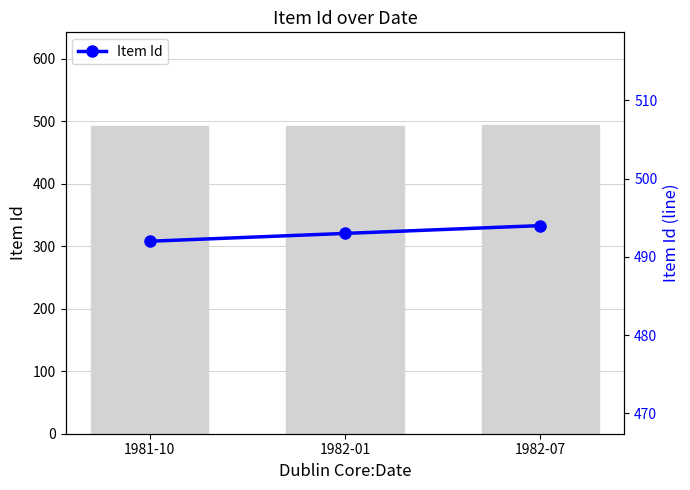

True or false: the data shows 494 at 1982-07.

True